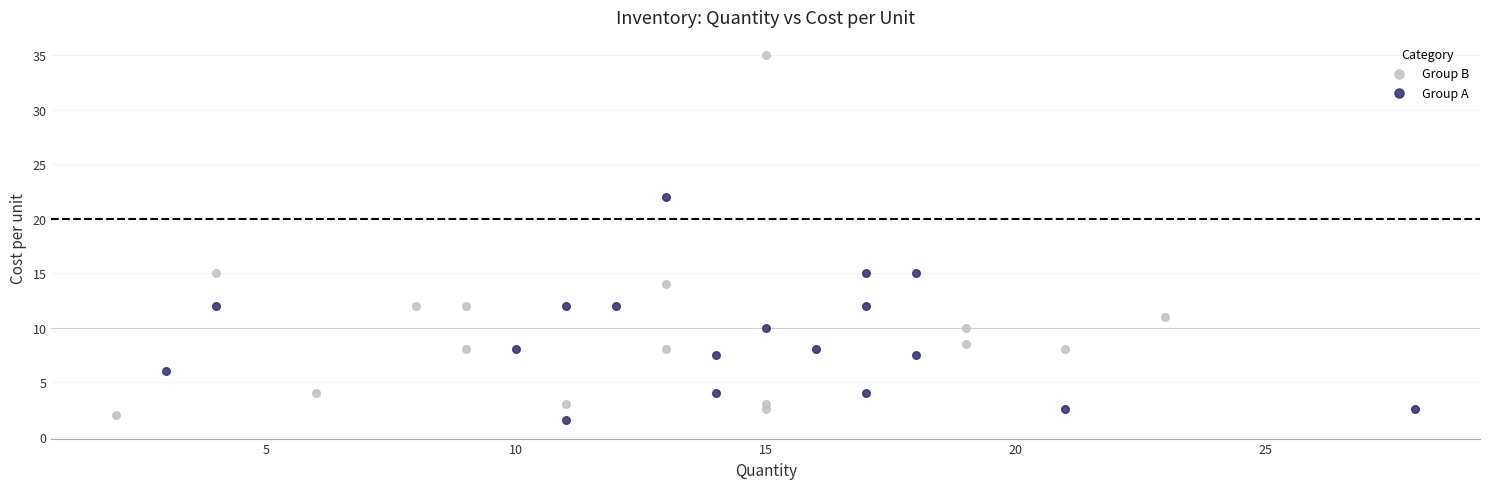

Which series has the widest spread of Y values?

Group B